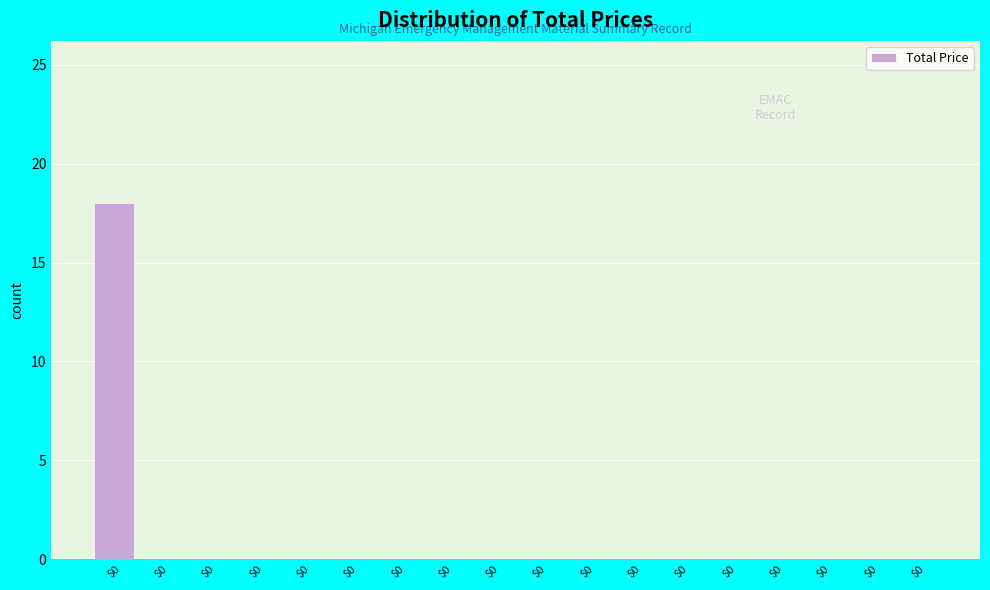

How many categories are shown in the chart?

18